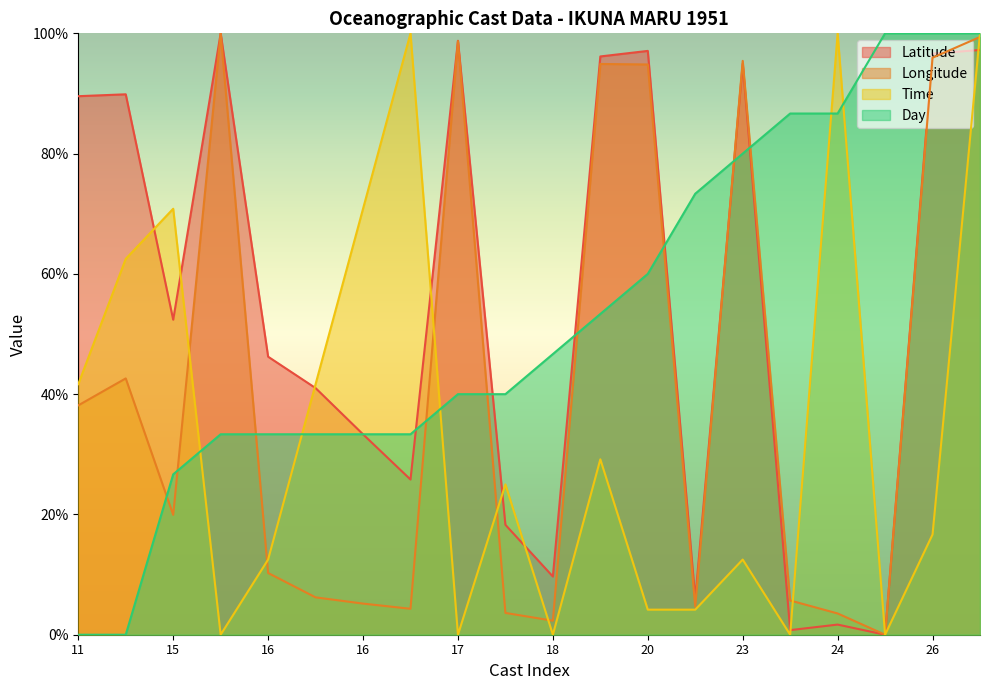

Where is the first local minimum for Longitude?

15